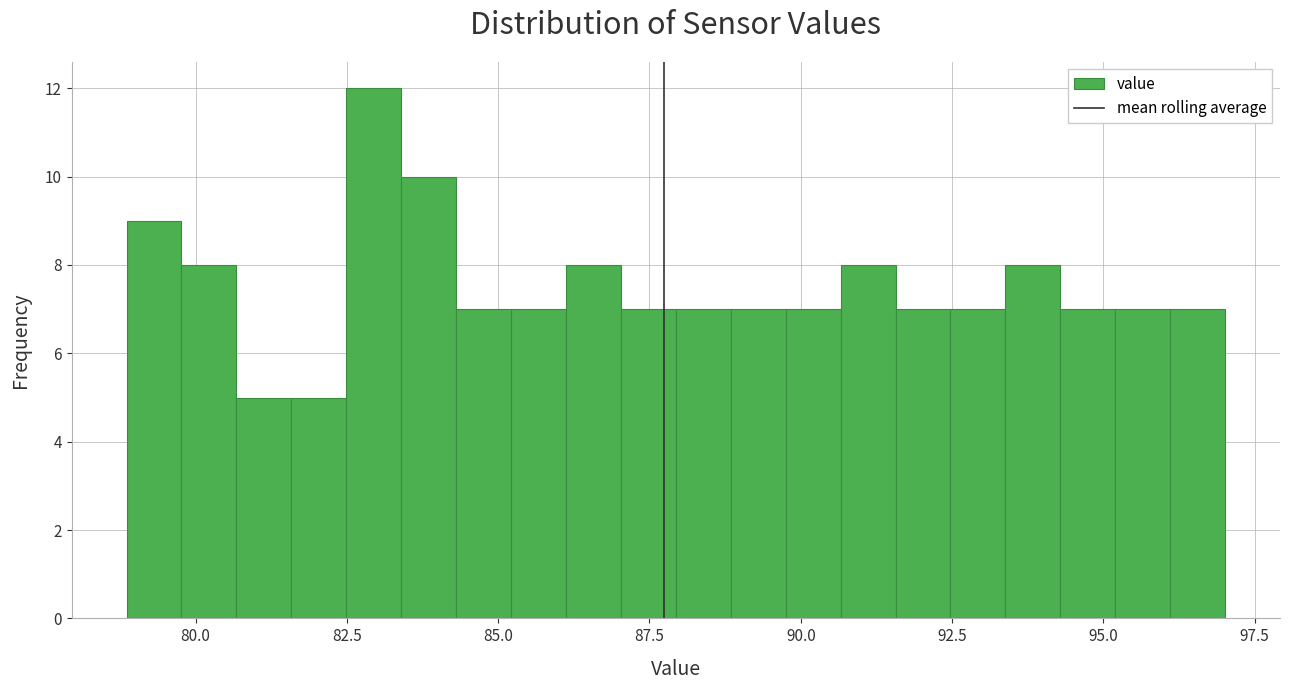

Read against the x-axis, roughly where is the centre of the tallest bar?

83.0